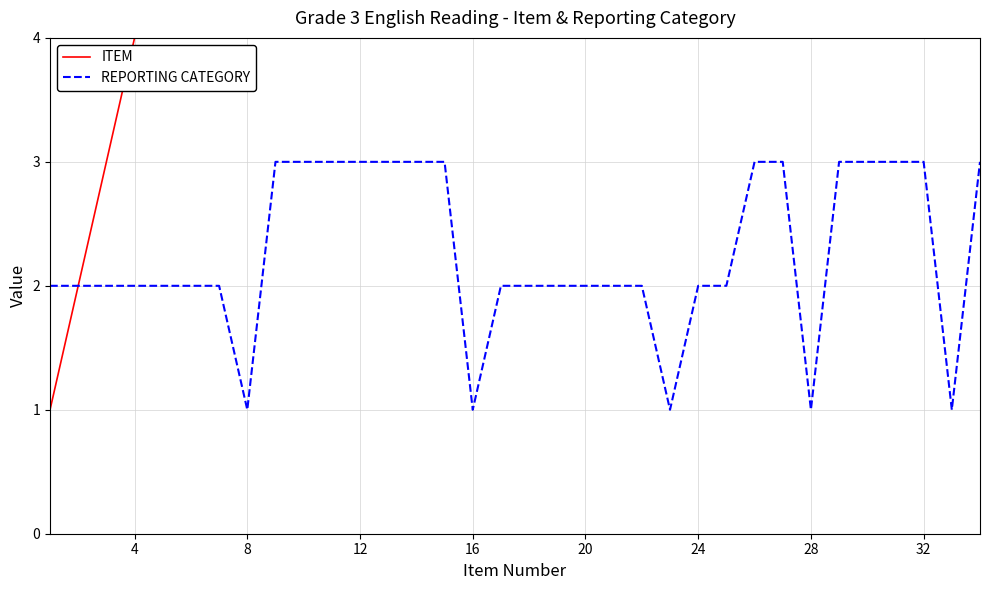

The value of REPORTING CATEGORY at 20 is 2. True or false?

True